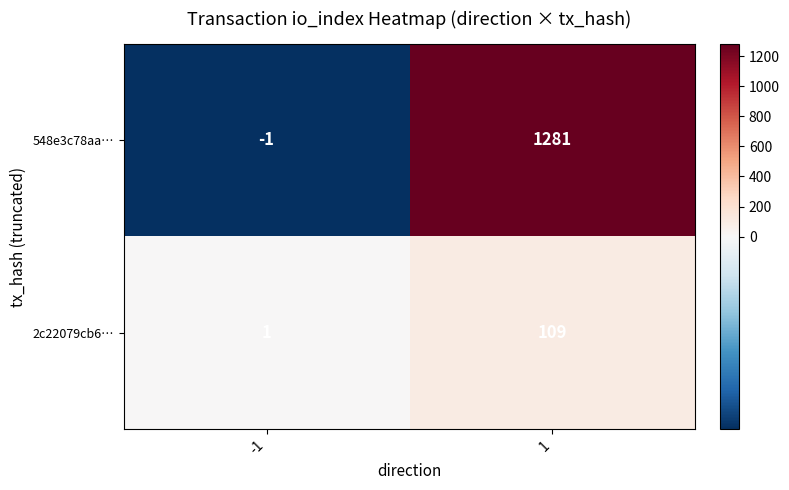

What is the maximum value shown in the chart?

1281